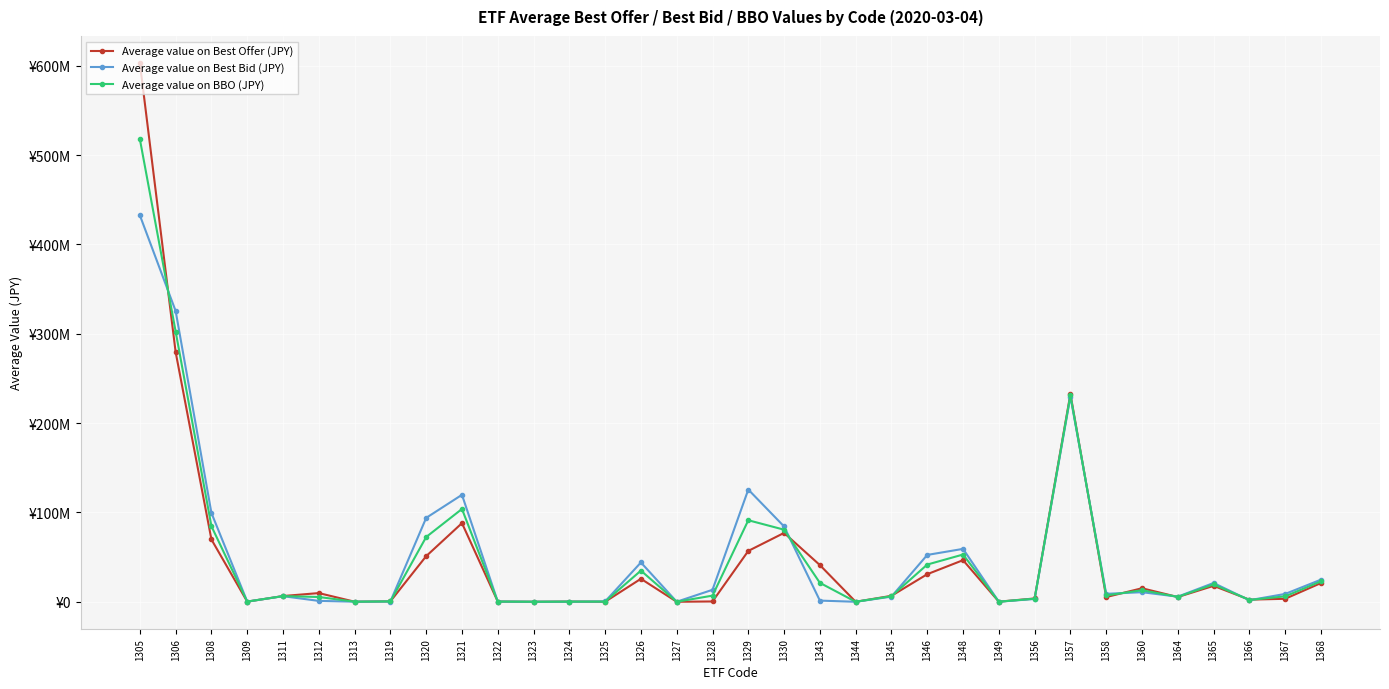

True or false: Average value on Best Offer (JPY) has a value of 88040910.7 at 1321.

True